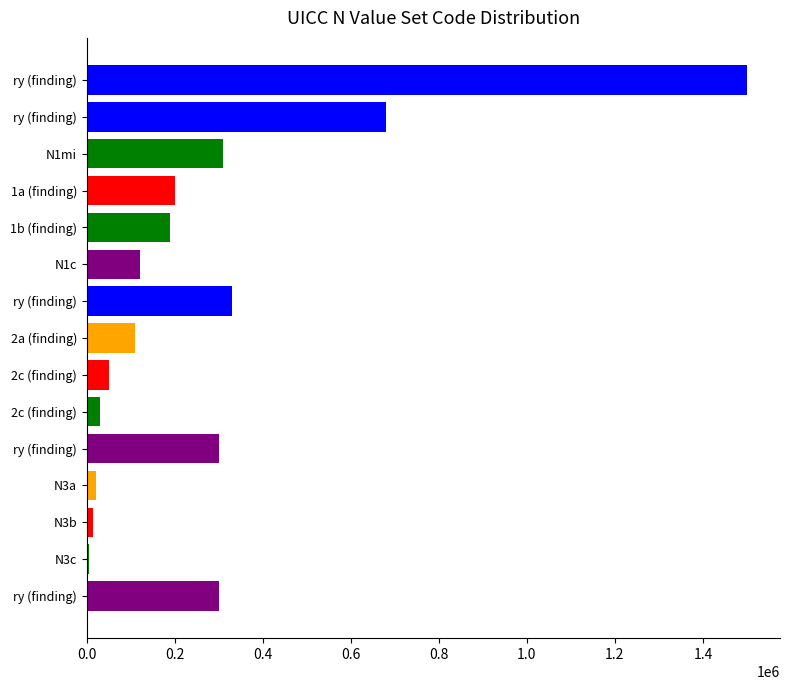

How many bars are there in total?

15